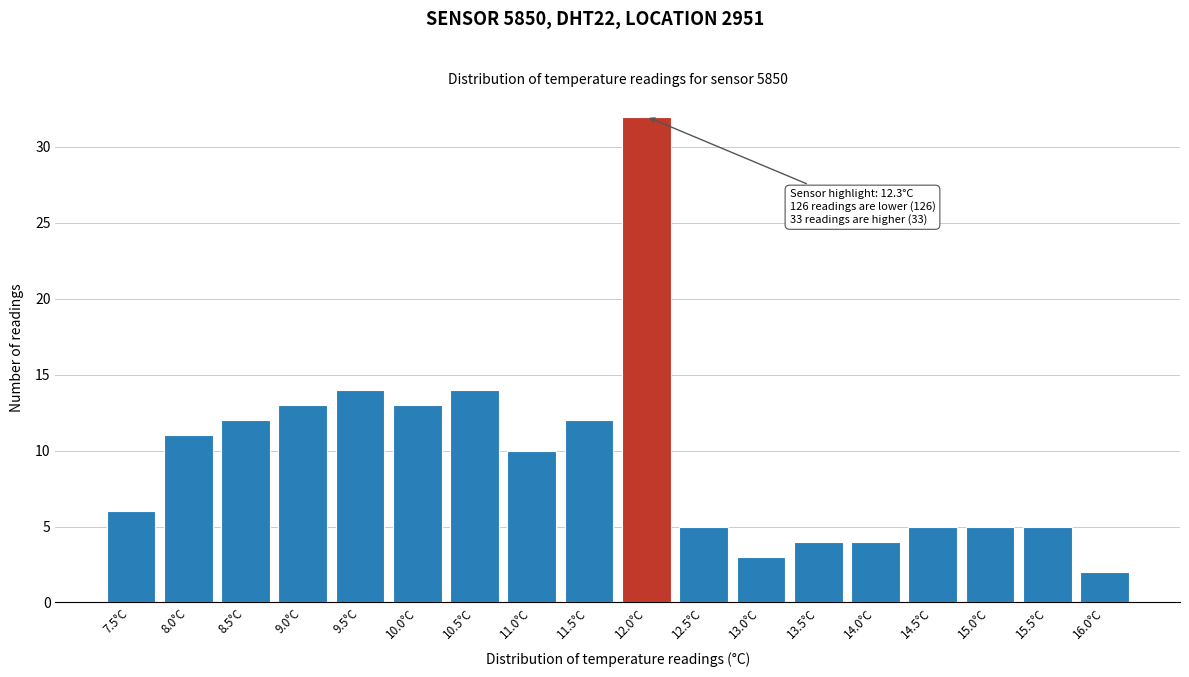

Reading left to right, extract all data points from this chart.

6	11	12	13	14	13	14	10	12	32	5	3	4	4	5	5	5	2